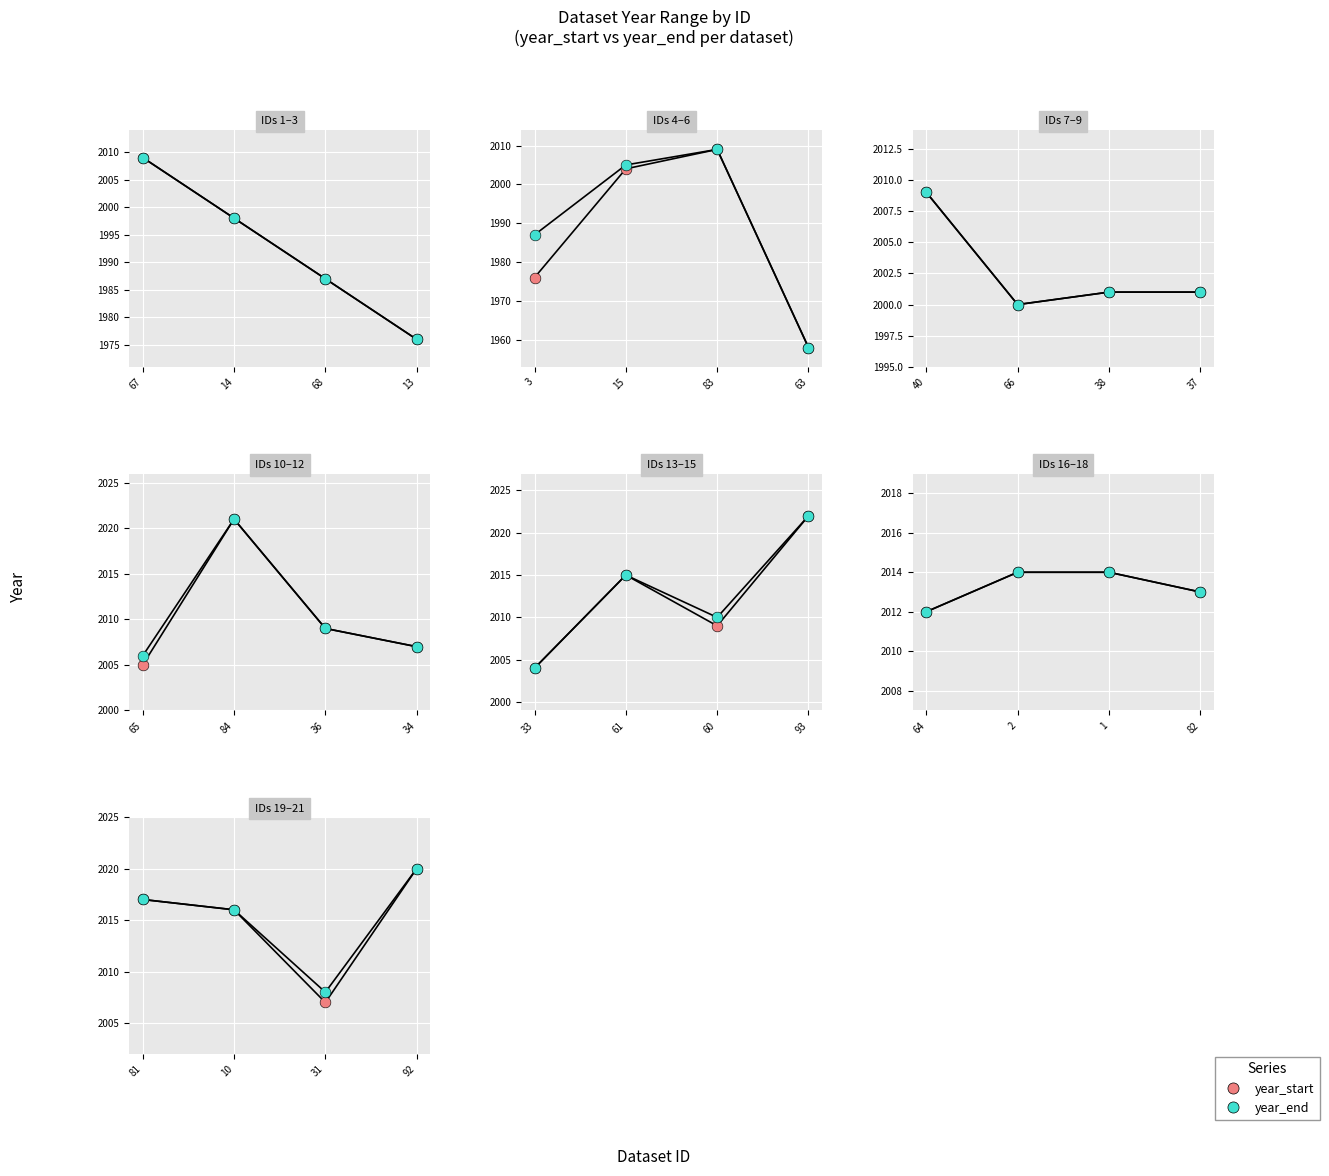

Which series has the largest Y range (max minus min)?

year_start